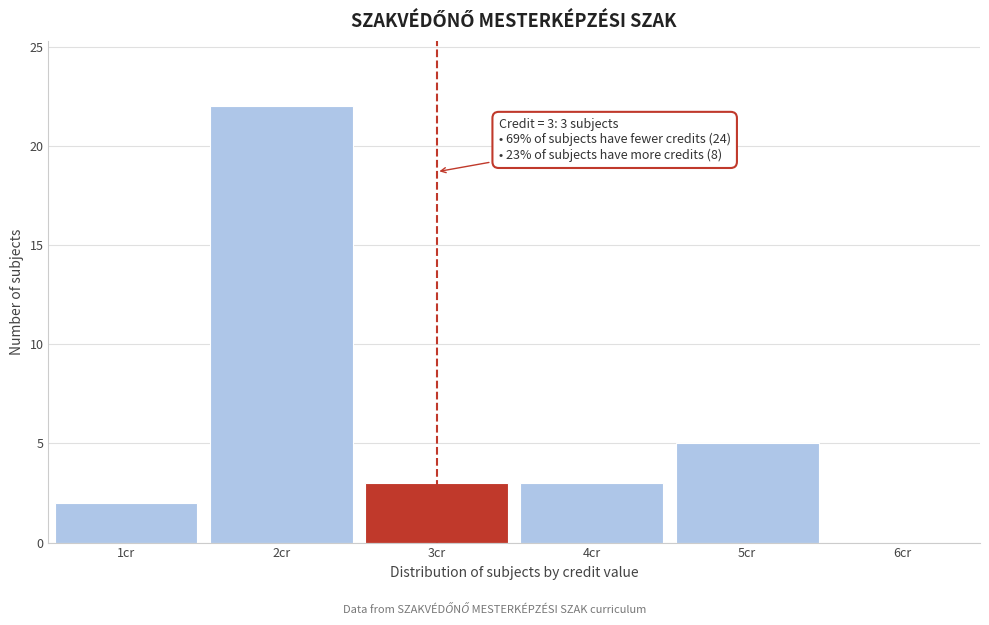

Over which range of the x-axis is the bar tallest?

1.5 to 2.5